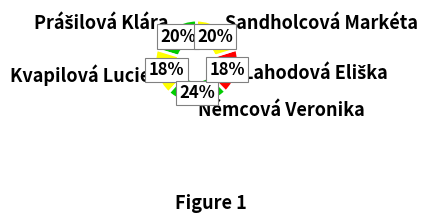

Is the sum of Sandholcová Markéta and Němcová Veronika greater than half?

No